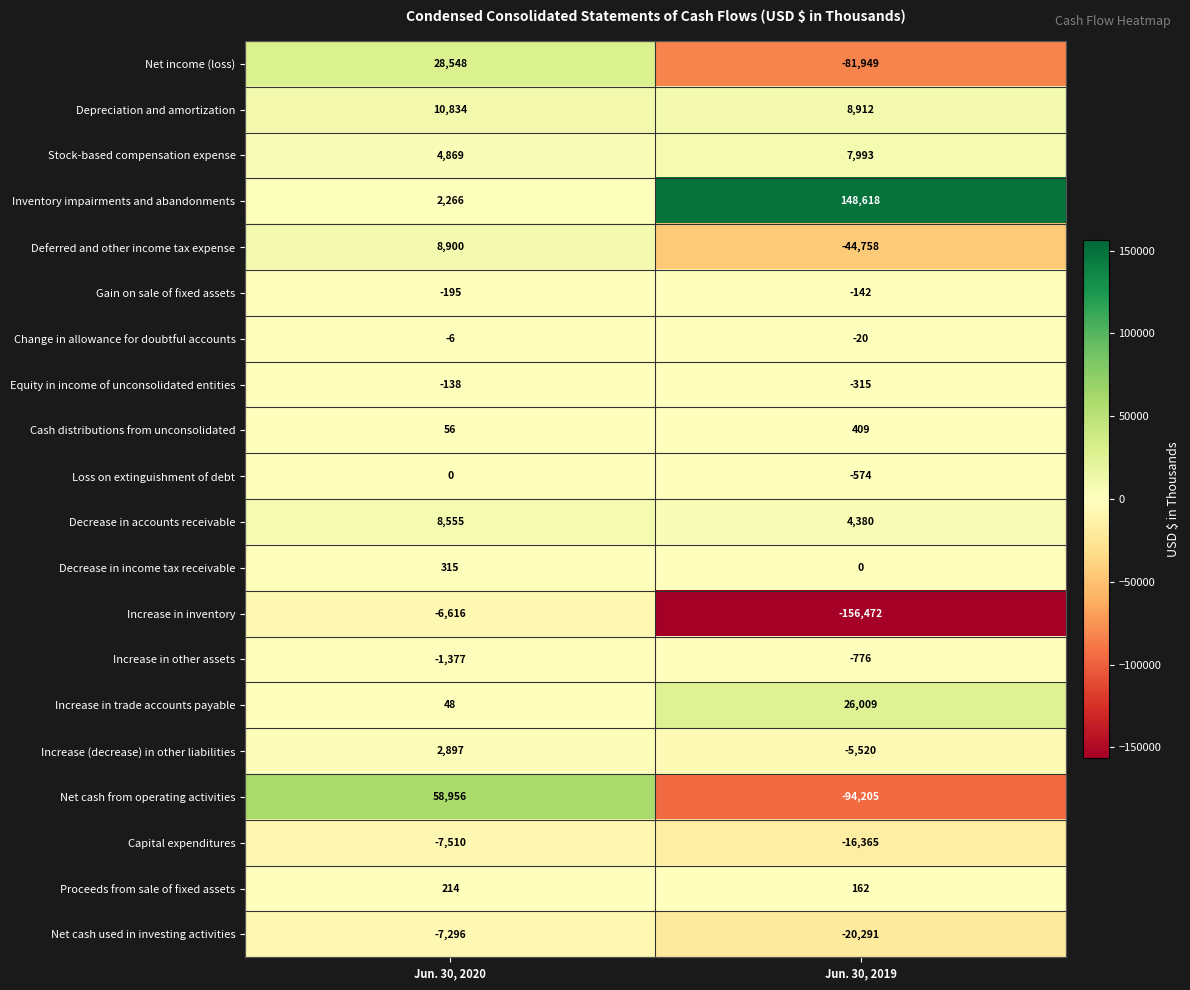

The value of Gain on sale of fixed assets at Jun. 30, 2020 is -46. True or false?

False